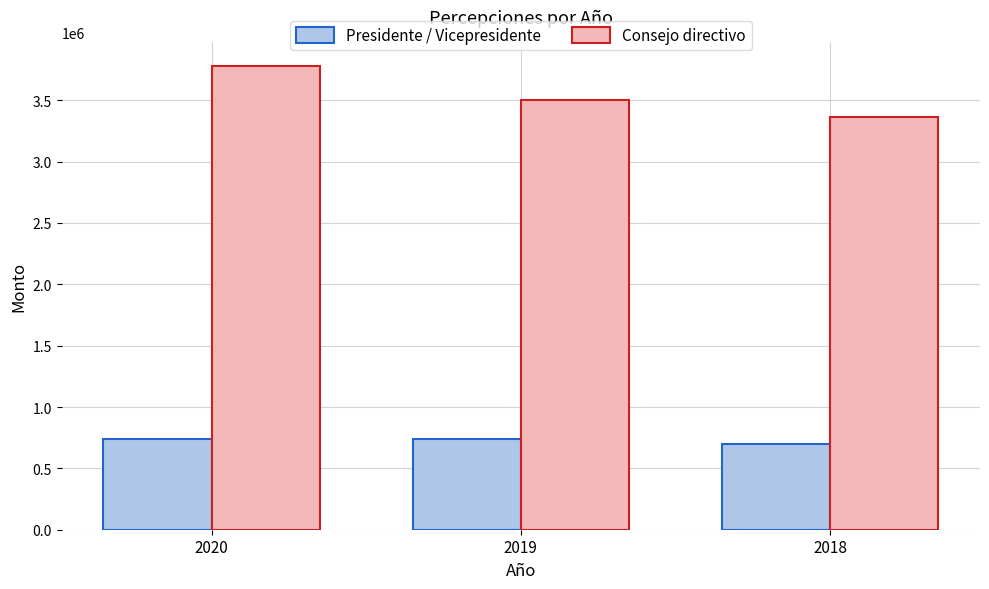

Which series has the widest spread of values?

Consejo directivo